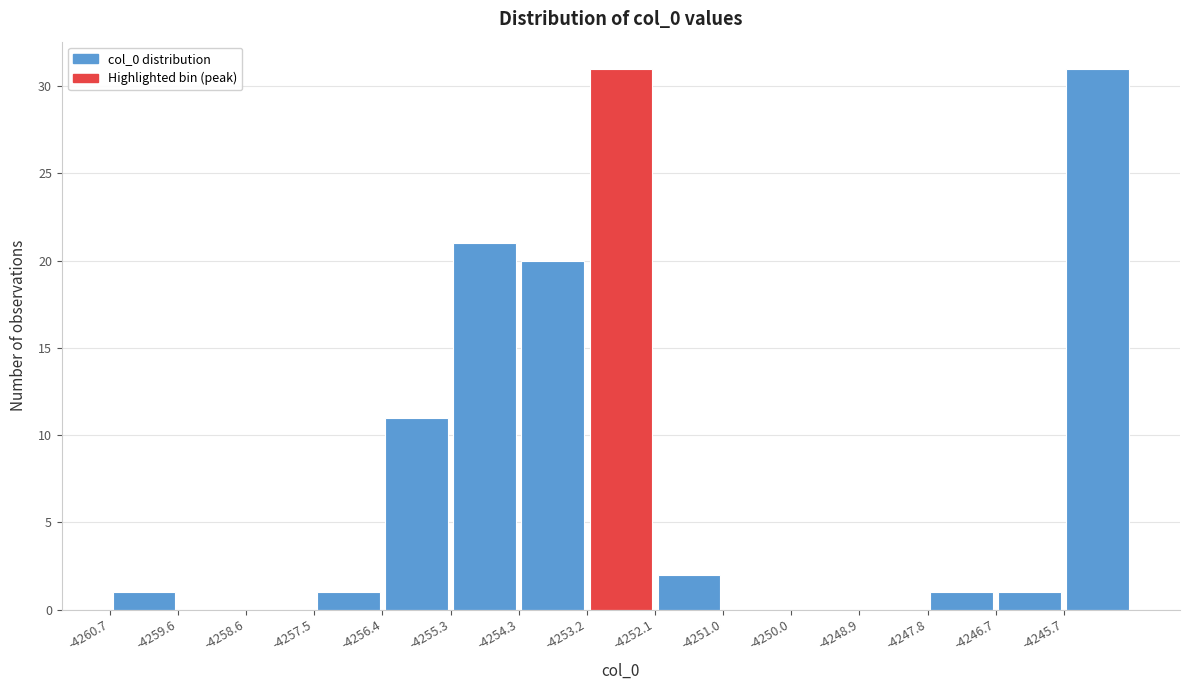

Reading left to right, transcribe this chart: for each bar, give the range it covers on the x-axis and its height. Neither the bar edges nor the heights are printed on the chart, so give them approximately, as read against the axes.

-4260.8 to -4259.6: 1
-4259.6 to -4258.6: 0
-4258.6 to -4257.4: 0
-4257.4 to -4256.4: 1
-4256.4 to -4255.4: 11
-4255.4 to -4254.2: 21
-4254.2 to -4253.2: 20
-4253.2 to -4252.2: 31
-4252.2 to -4251.0: 2
-4251.0 to -4250.0: 0
-4250.0 to -4248.8: 0
-4248.8 to -4247.8: 0
-4247.8 to -4246.8: 1
-4246.8 to -4245.6: 1
-4245.6 to -4244.6: 31